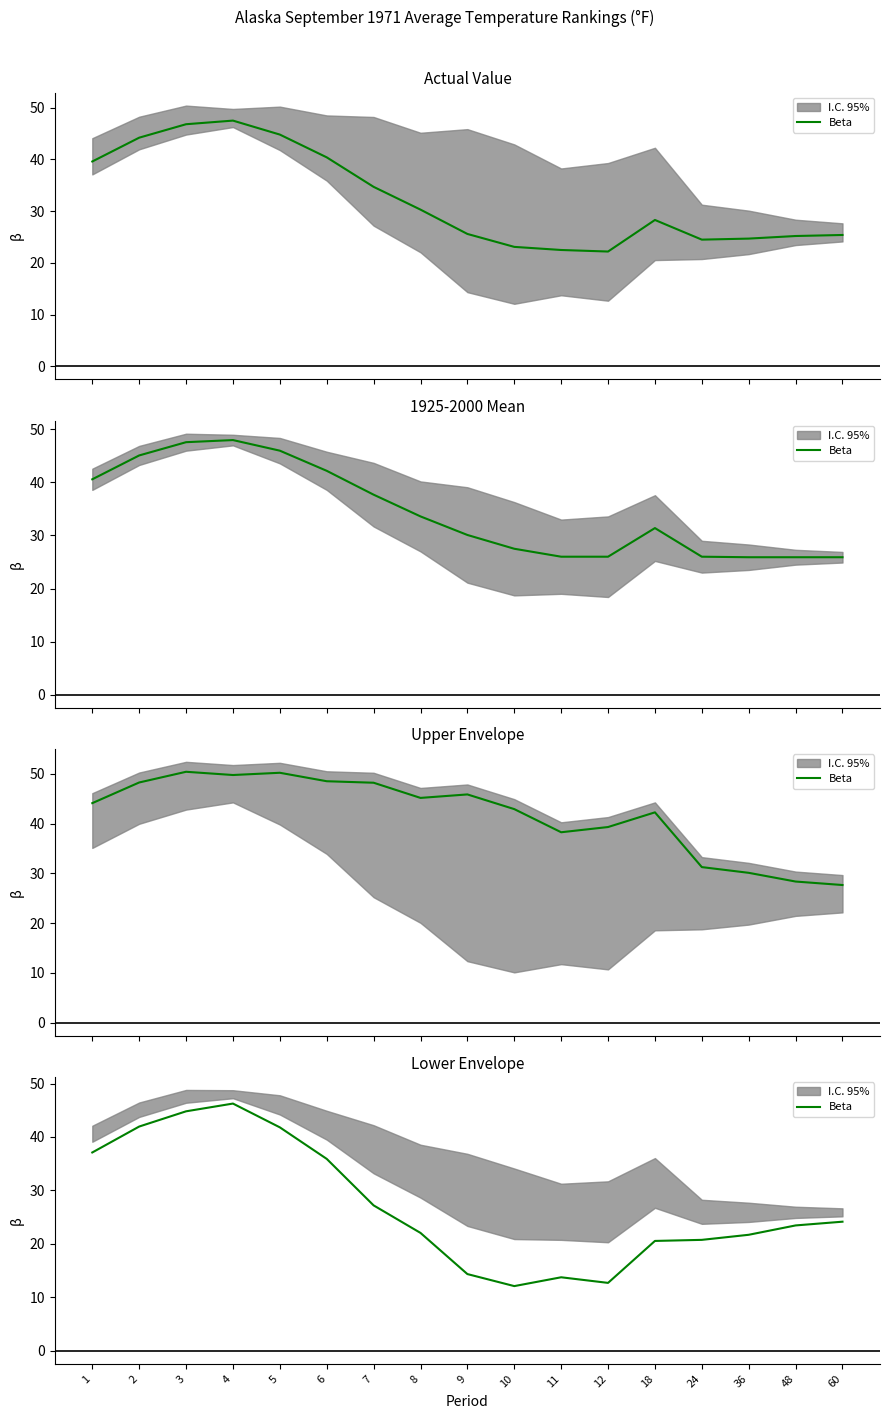

What is the sum of all values?

460.6